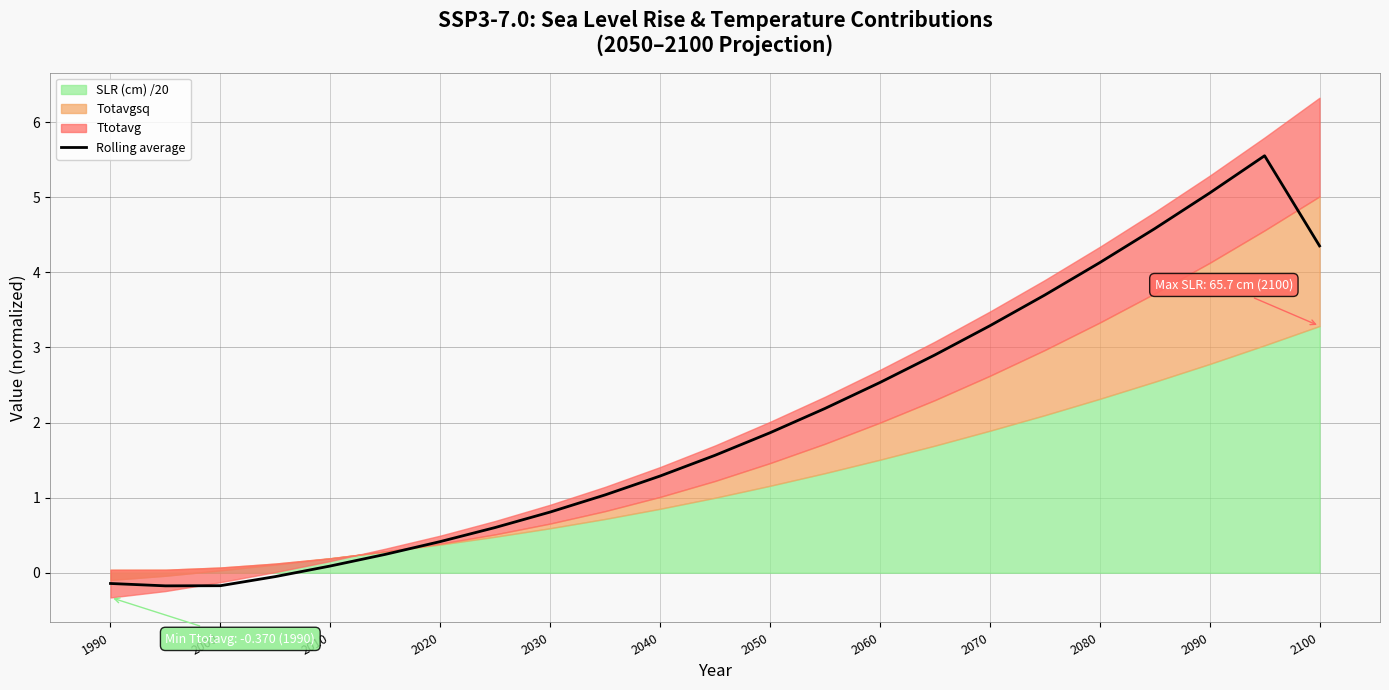

What is the maximum value for Rolling average?

5.6